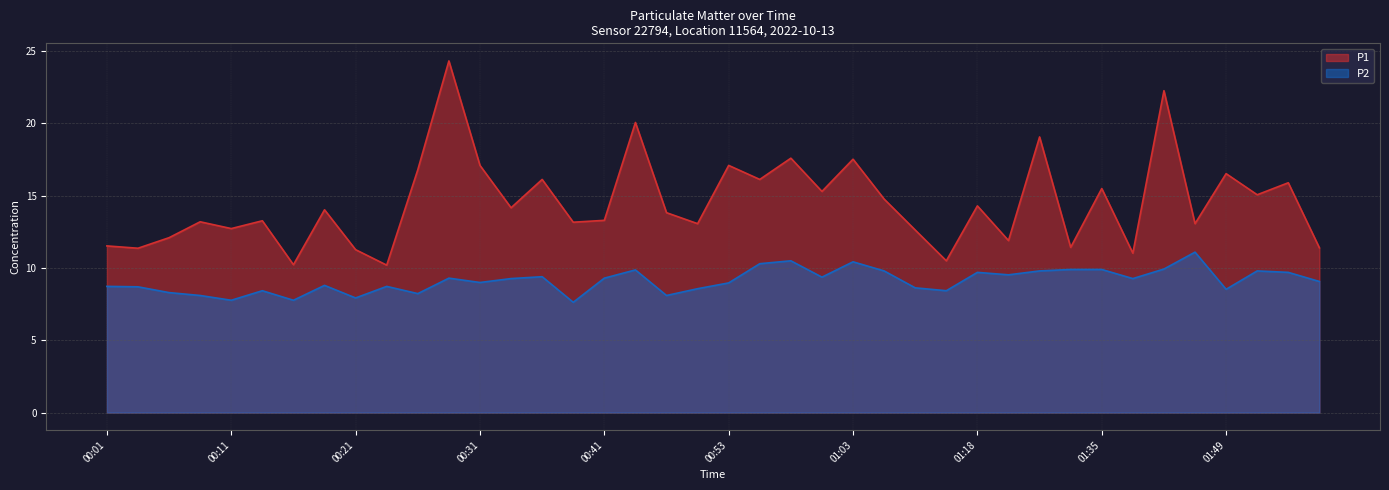

What is the label of the 1st point from the left?

00:01